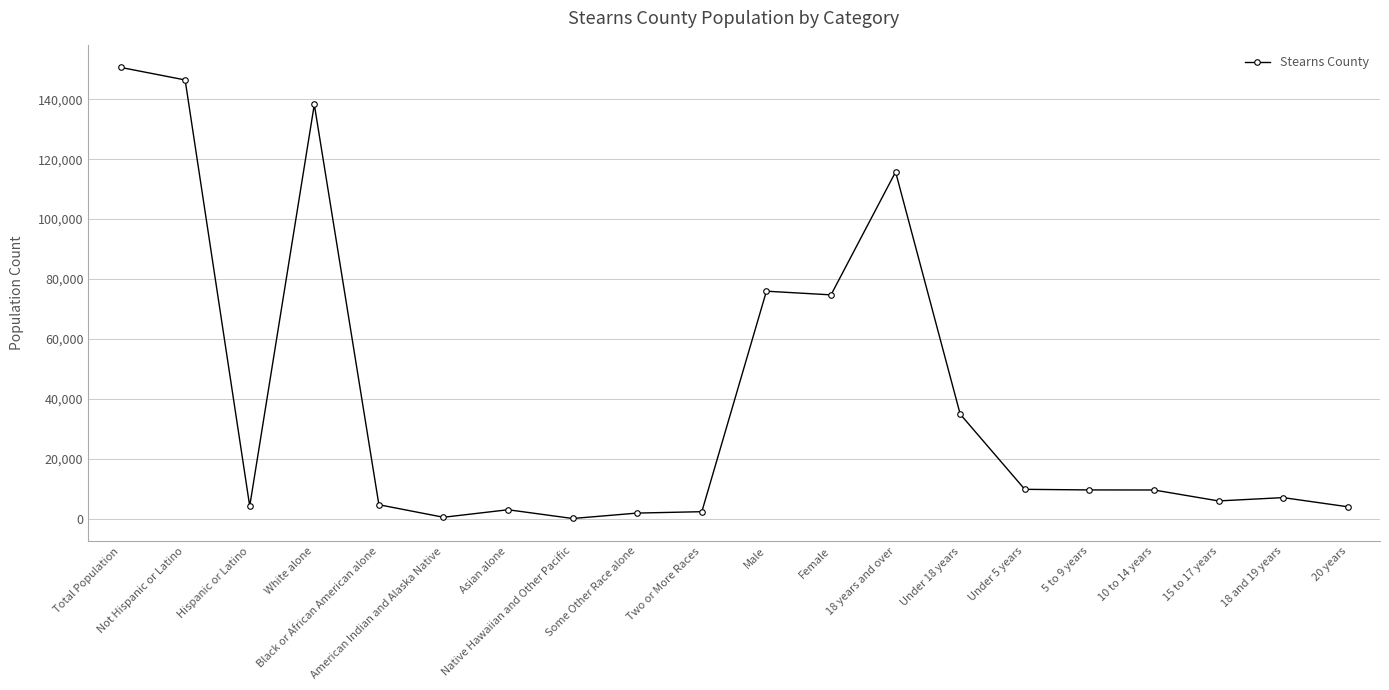

What is the average value?

39956